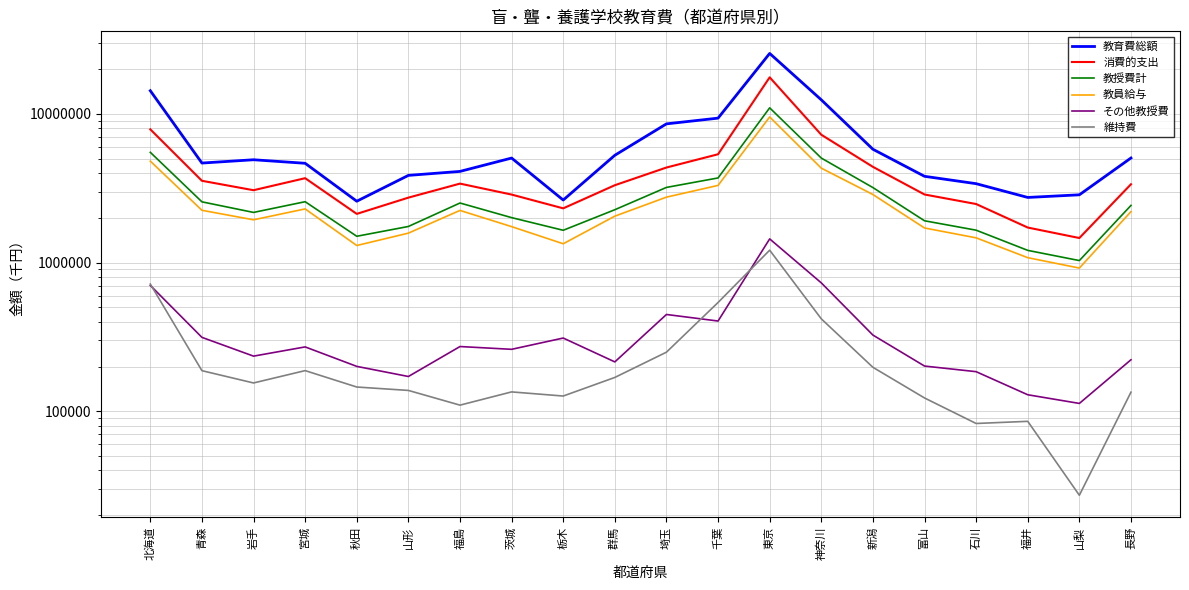

List the series in order of their peak value, highest first.

教育費総額, 消費的支出, 教授費計, 教員給与, その他教授費, 維持費